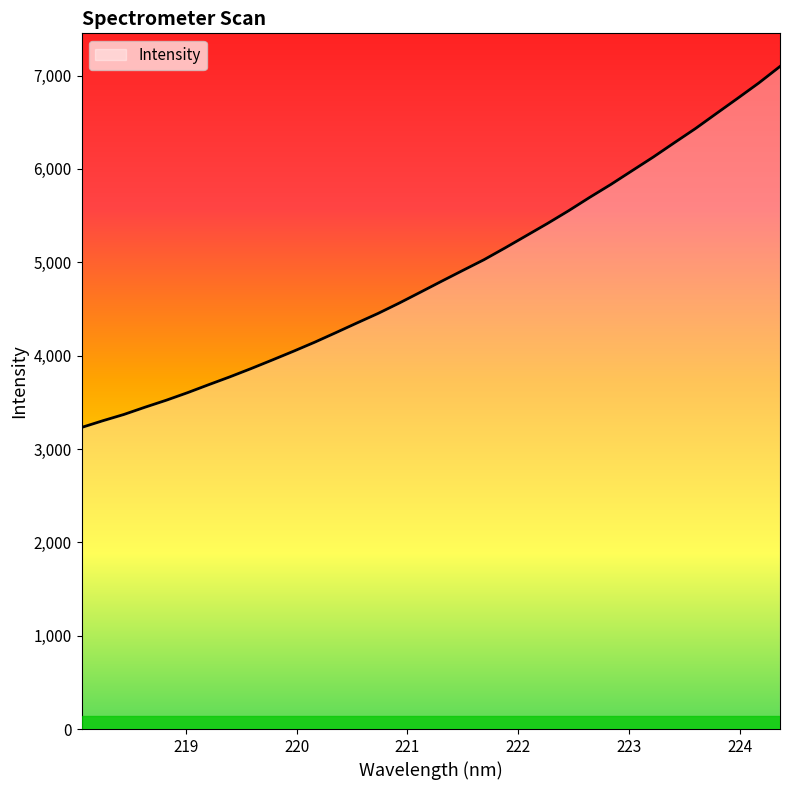

What is the smallest value displayed?

3230.6